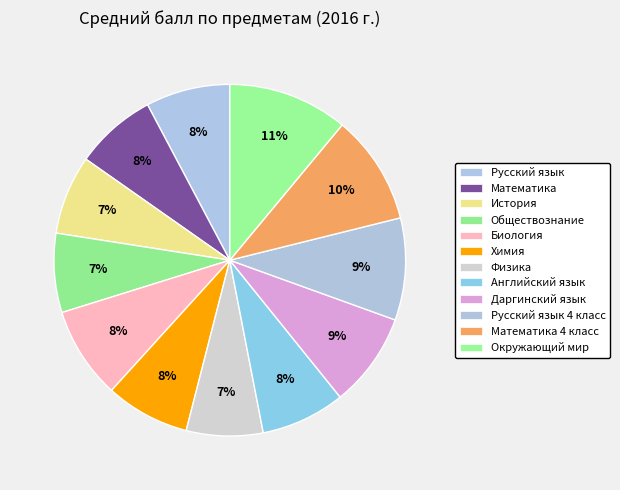

Is it true that Русский язык is 16% of the pie?

False